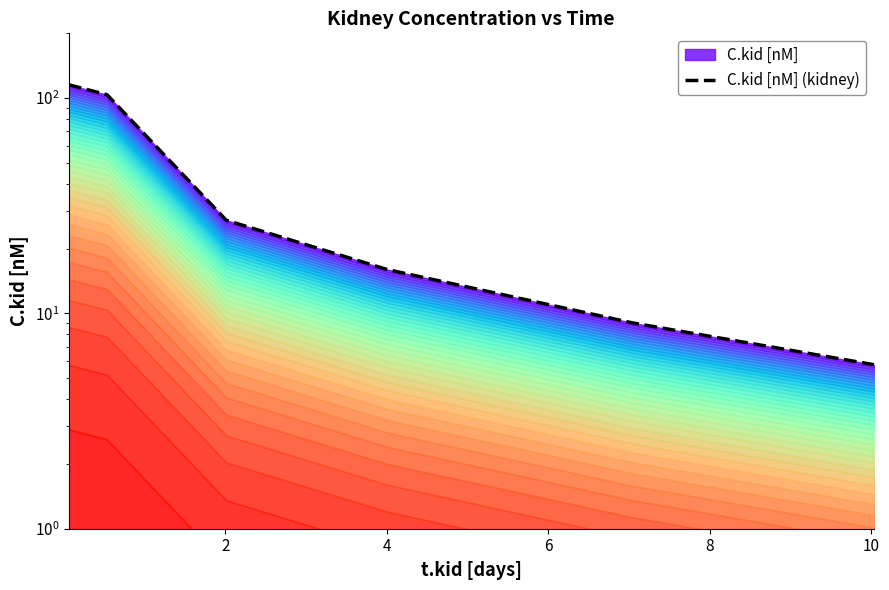

What is the average value?

46.2